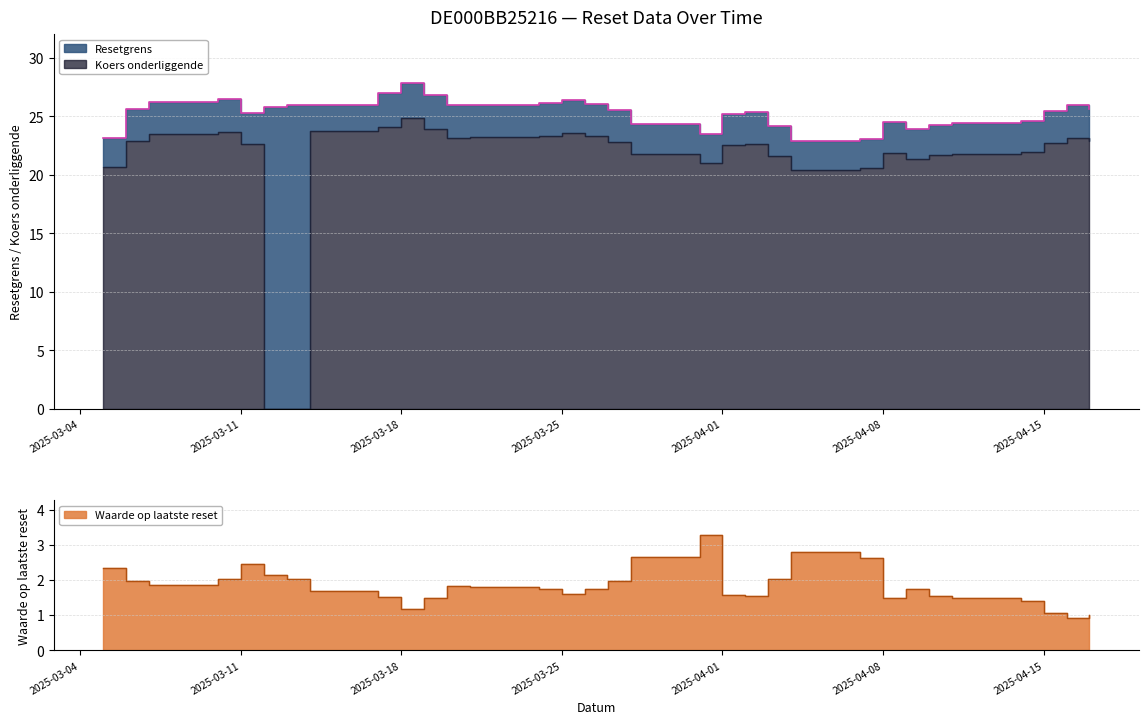

True or false: Resetgrens has more than 2 interior local peaks.

True